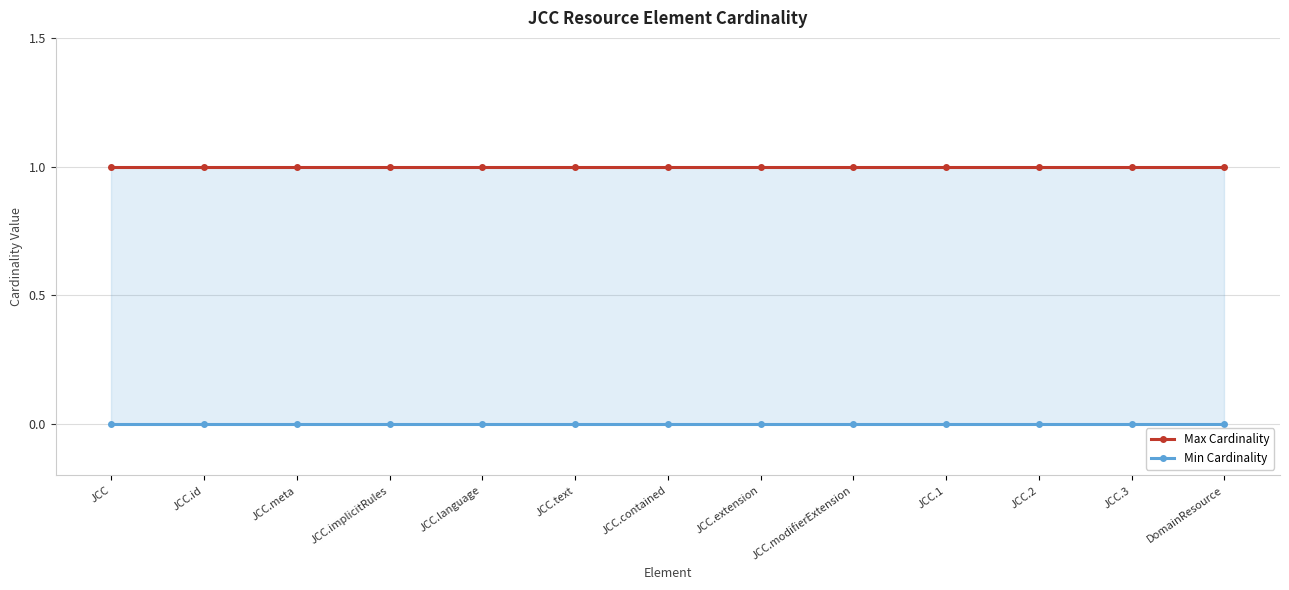

List the series in order of their overall mean, highest first.

Max Cardinality, Min Cardinality